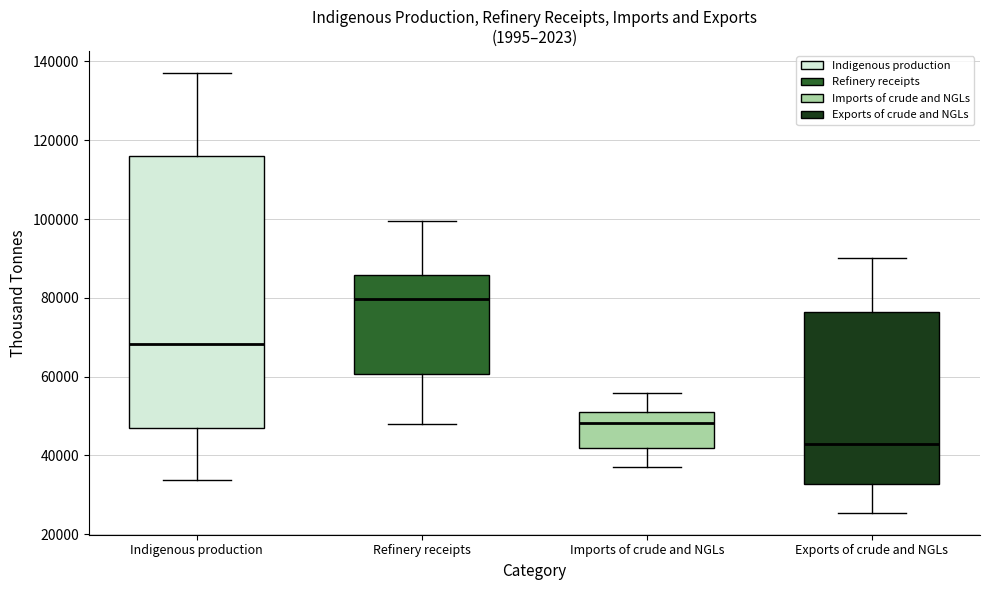

Reading left to right, transcribe this box plot: for each box, give where its median line is, the range the box spans, and where its two whiskers end, as read against the y-axis. The values are not printed on the chart, so give them approximately, as read against the axis.

Indigenous production: median 68000, box 48000 to 116000, whiskers 34000 to 138000
Refinery receipts: median 80000, box 60000 to 86000, whiskers 48000 to 100000
Imports of crude and NGLs: median 48000, box 42000 to 50000, whiskers 36000 to 56000
Exports of crude and NGLs: median 42000, box 32000 to 76000, whiskers 26000 to 90000